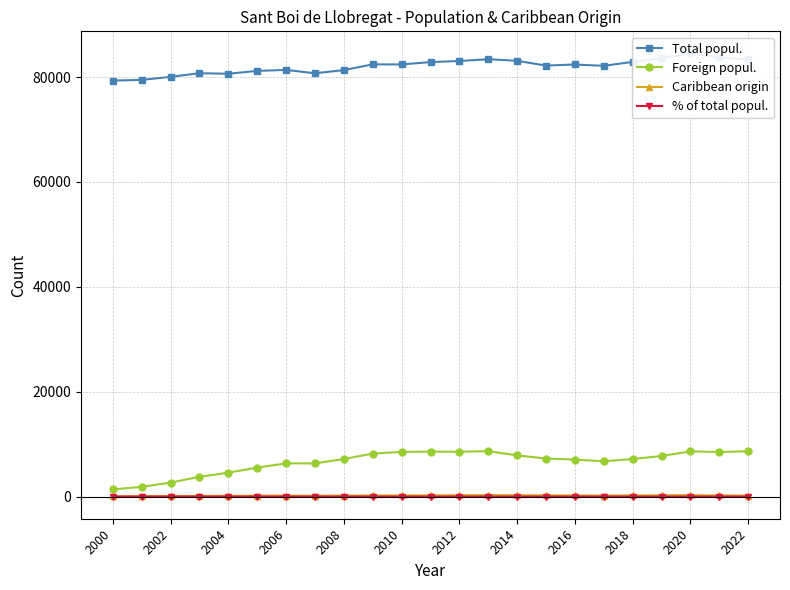

Is it true that % of total popul. equals 0.1 at 2002?

True